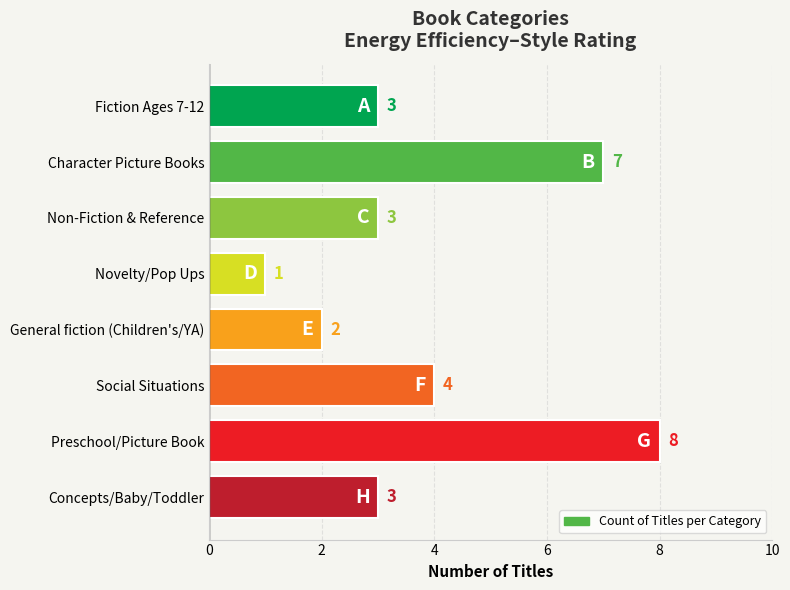

How many data points does each series have?

8